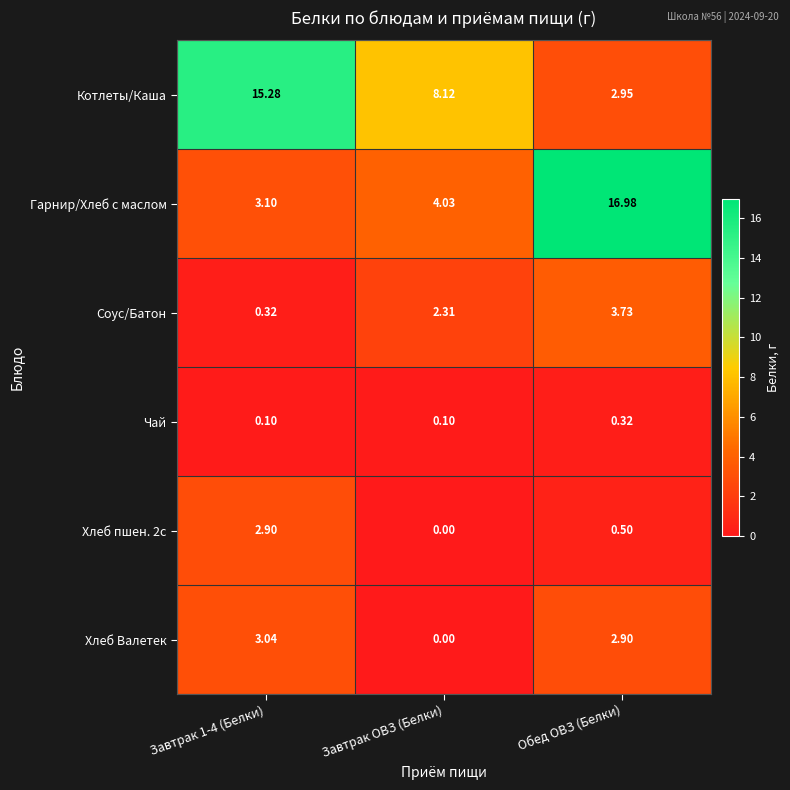

Which series has the largest total across all categories?

Котлеты/Каша